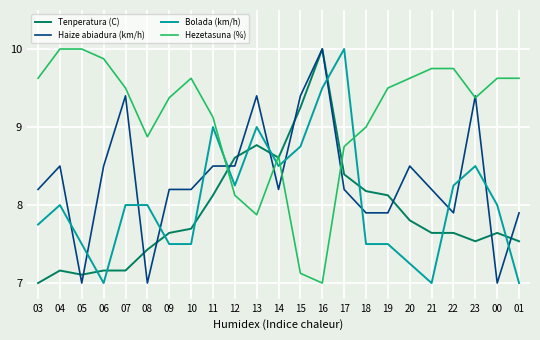

The value of Haize abiadura (km/h) at 00 is 7.0. True or false?

True